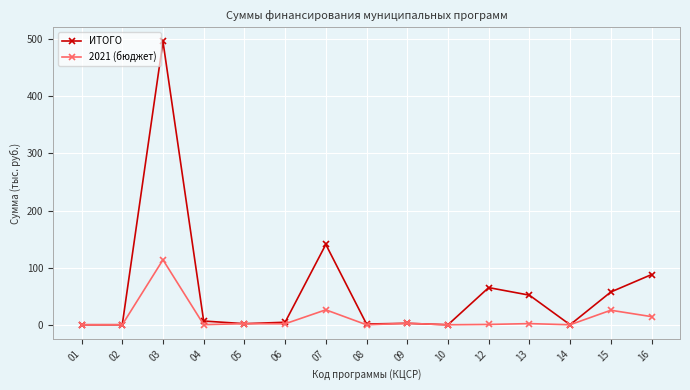

What is the minimum value for 2021 (бюджет)?

0.1